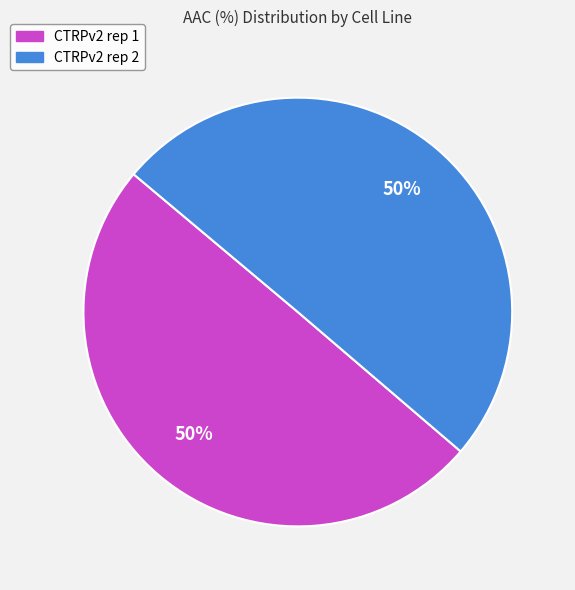

To the nearest percent, what is the combined percentage of CTRPv2 rep 2 and CTRPv2 rep 1?

100%